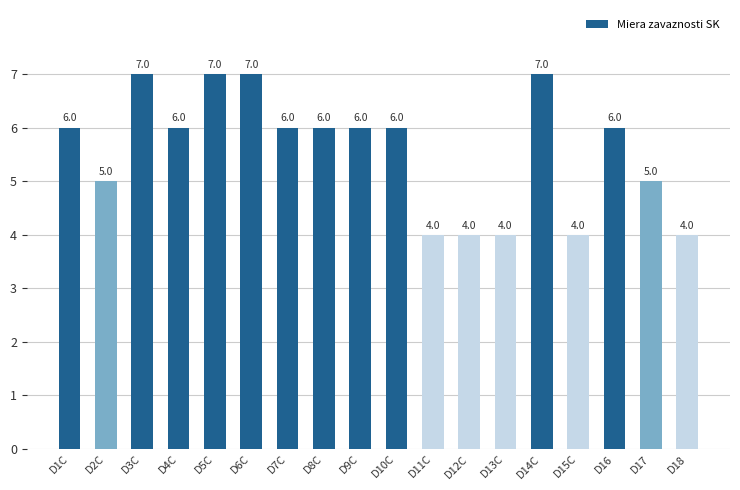

Reading left to right, list all the values displayed in this chart.

D1C=6	D2C=5	D3C=7	D4C=6	D5C=7	D6C=7	D7C=6	D8C=6	D9C=6	D10C=6	D11C=4	D12C=4	D13C=4	D14C=7	D15C=4	D16=6	D17=5	D18=4